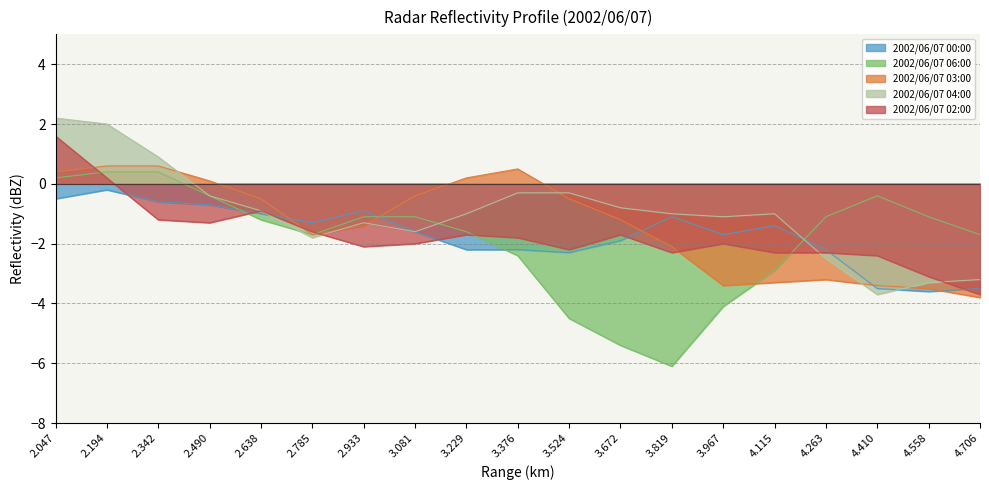

Does the chart display data point markers on the line(s)?

No